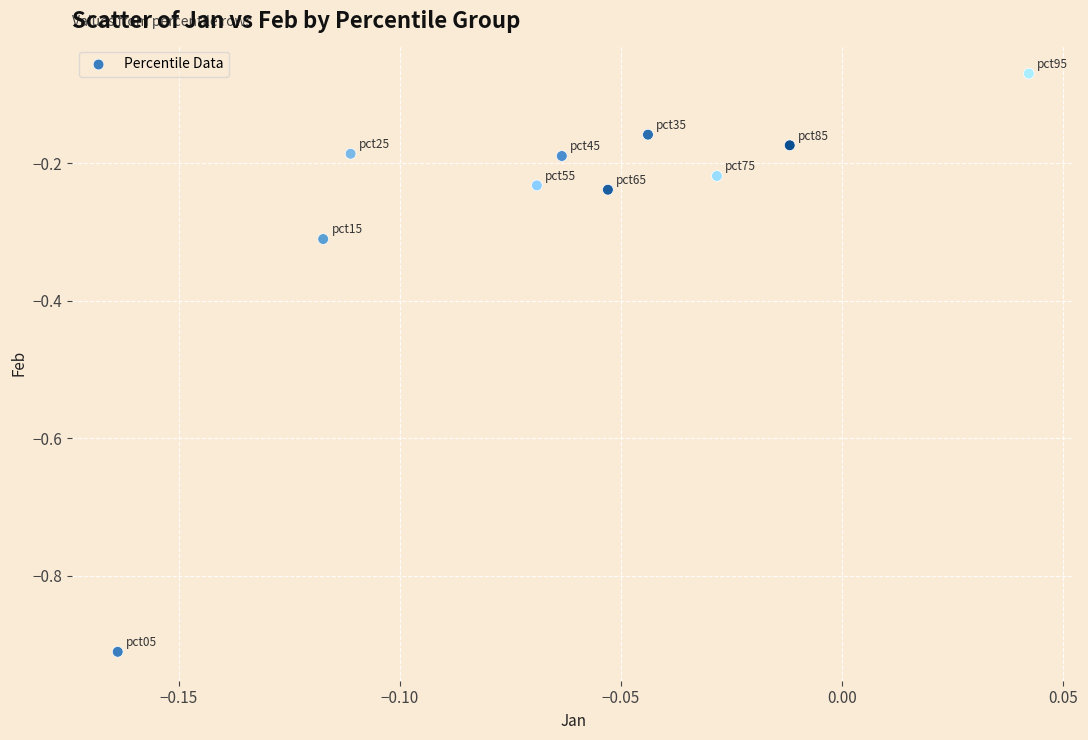

What is the range of Y values (max minus min)?

0.8